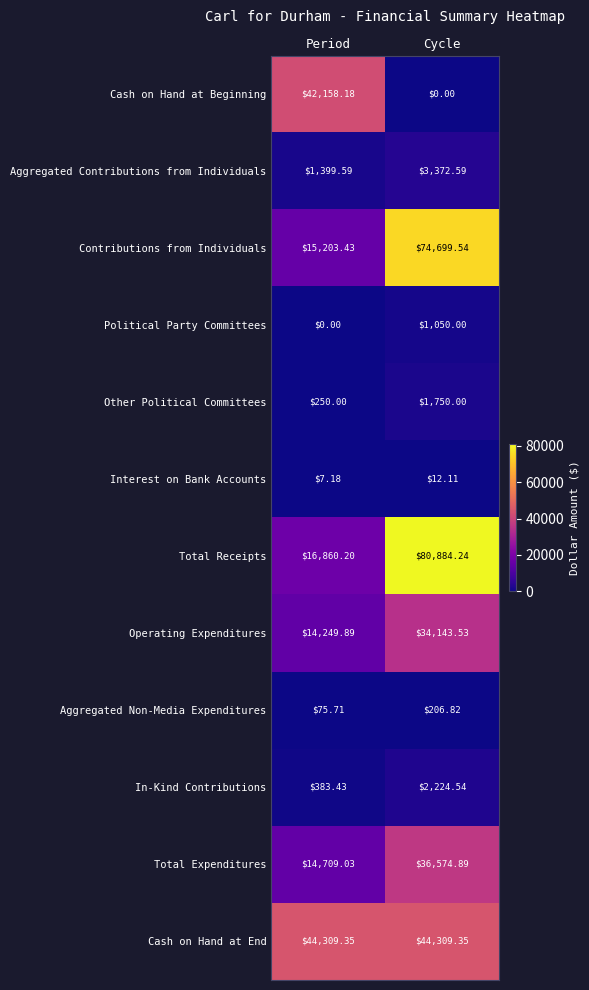

Between Period and Cycle, which series saw the biggest shift?

Total Receipts